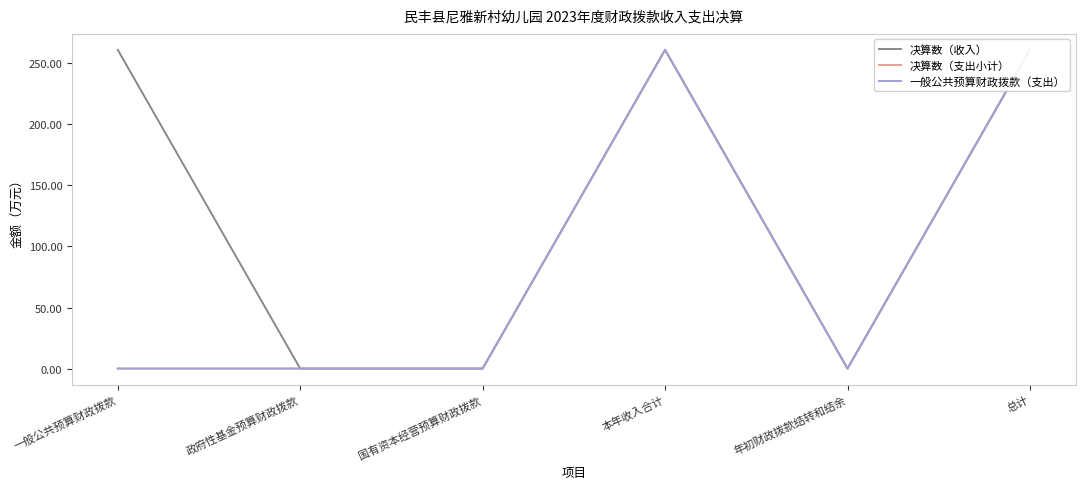

What are all the series names shown in the legend?

决算数（收入）, 决算数（支出小计）, 一般公共预算财政拨款（支出）